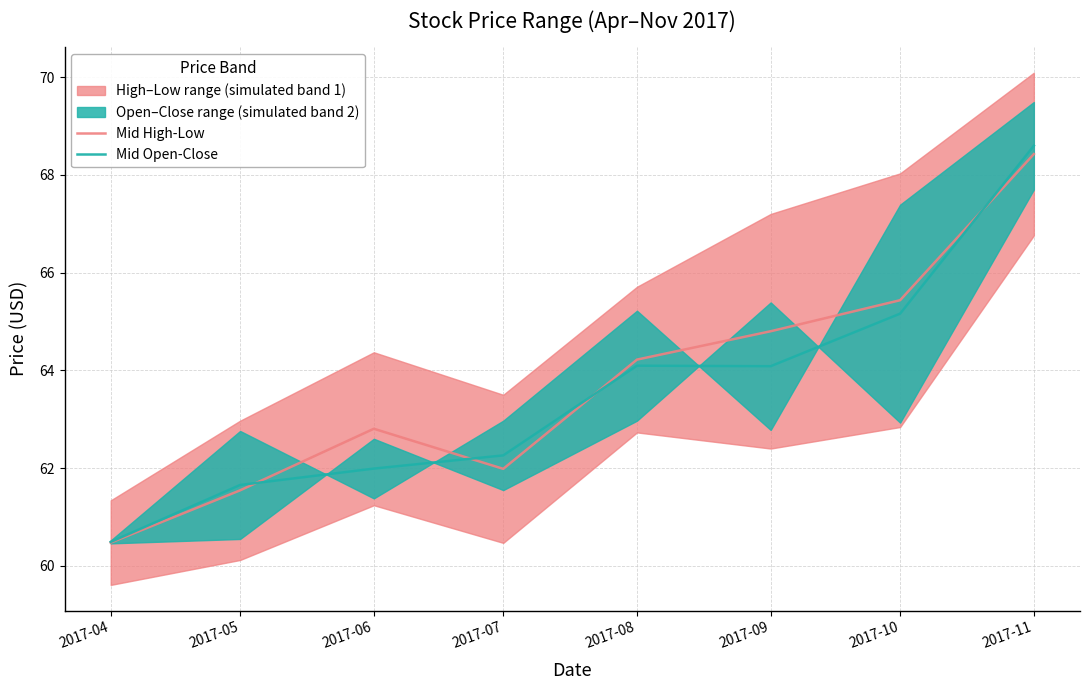

At which label does Mid Open-Close first exceed 64?

2017-08